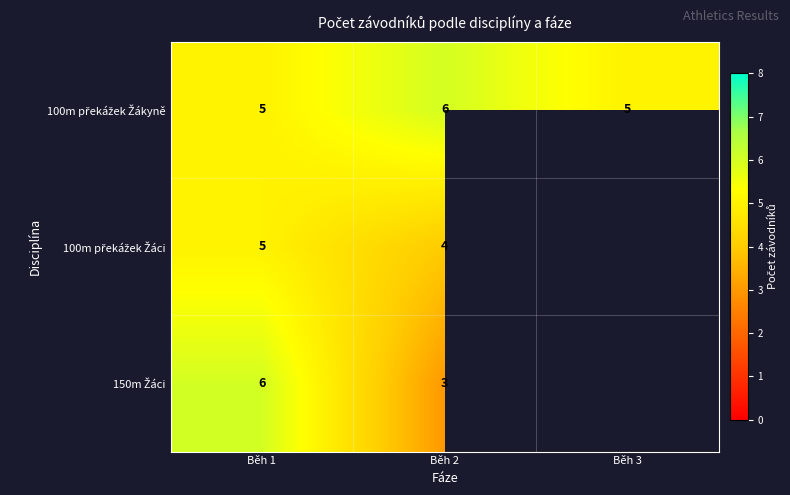

What is the spread (max minus min) of values at Běh 2?

3